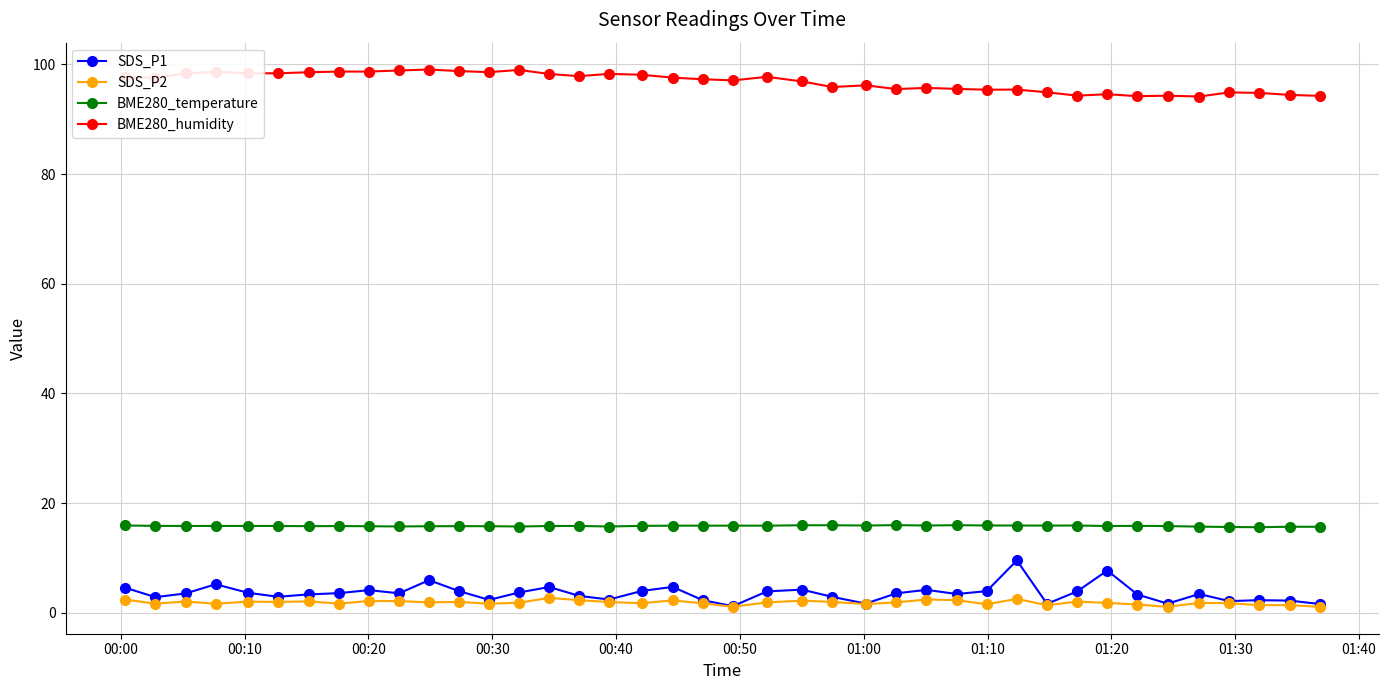

List the series in order of their peak value, highest first.

BME280_humidity, BME280_temperature, SDS_P1, SDS_P2